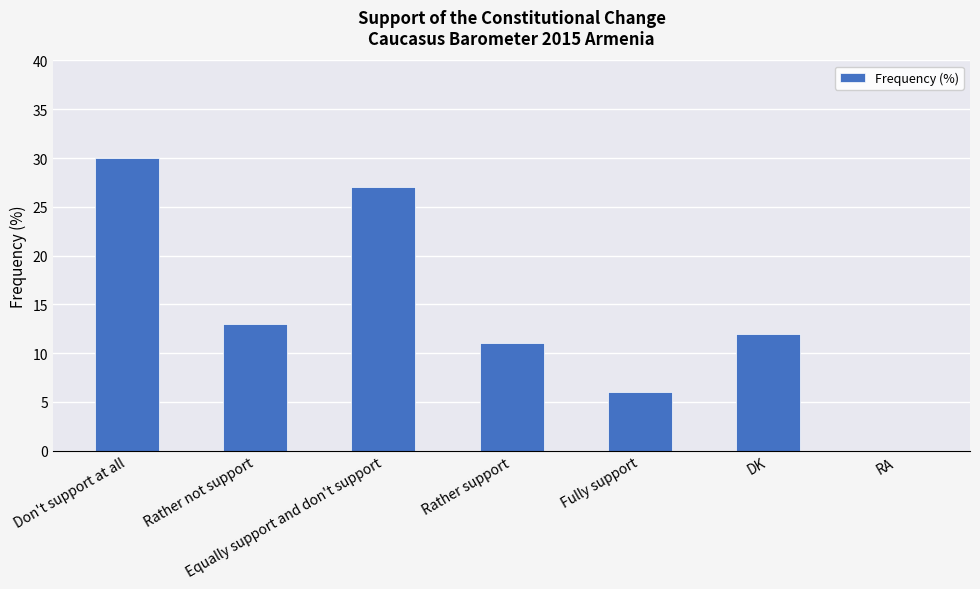

Count the number of data series in this chart.

1